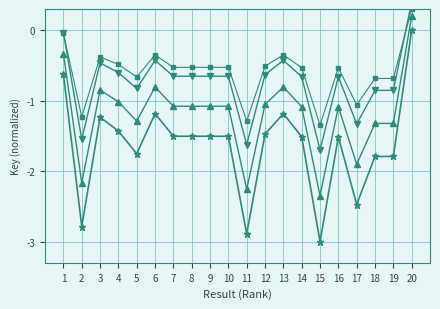

In Key series 3, how many points are higher than both neighbors (excluding endpoints)?

5